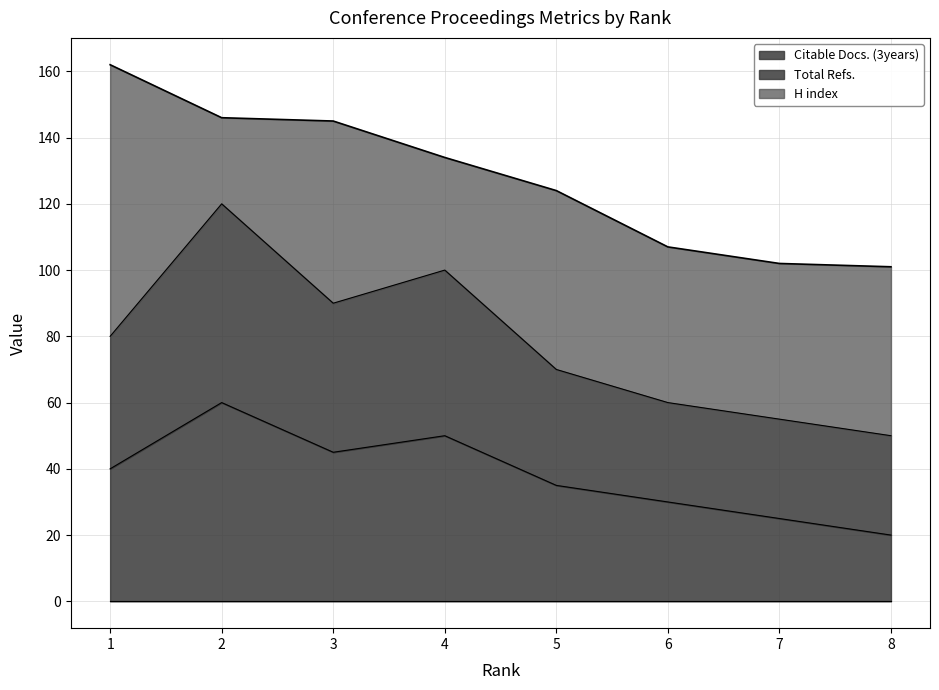

What is the lowest value of the Citable Docs. (3years) series?

20